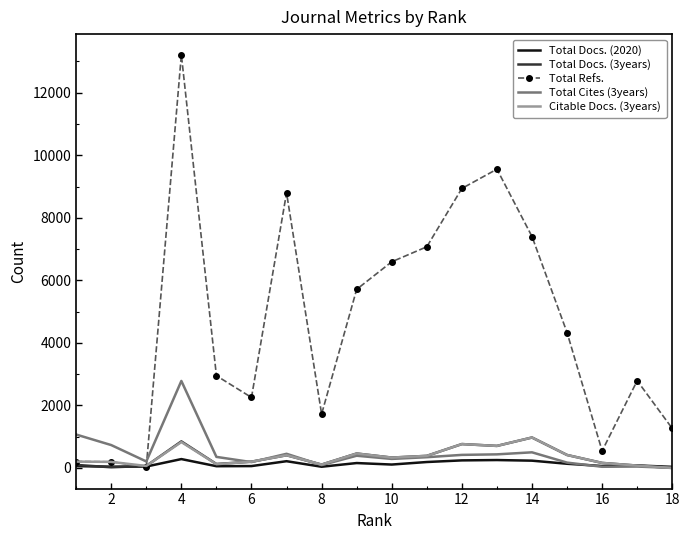

Which series has the largest total across all categories?

Total Refs.